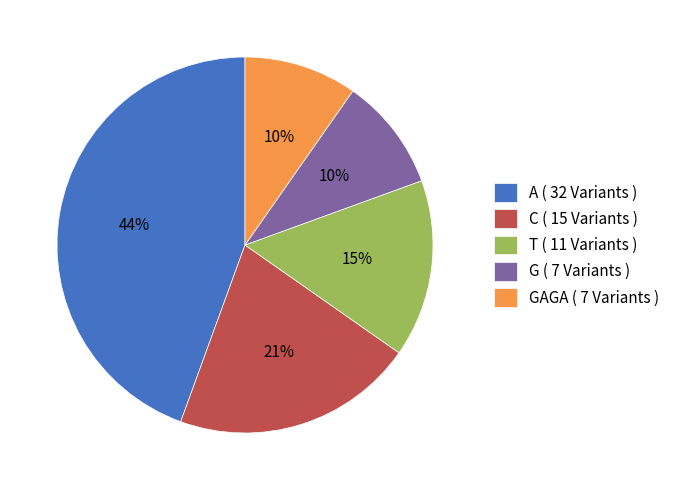

What percentage is the GAGA ( 7 Variants ) slice, to the nearest percent?

10%